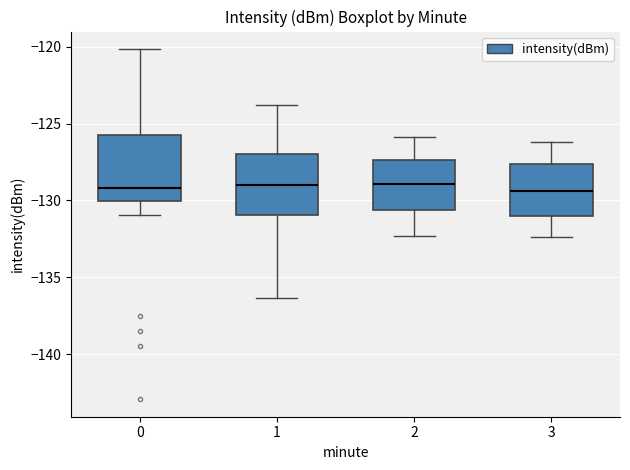

Reading left to right, read every box against the y-axis: the position of its median line, the range the box covers, and the ends of its whiskers. The values are not printed on the chart, so give them approximately, as read against the axis.

0: median -129.0, box -130.0 to -126.0, whiskers -131.0 to -120.0
1: median -129.0, box -131.0 to -127.0, whiskers -136.5 to -124.0
2: median -129.0, box -130.5 to -127.5, whiskers -132.5 to -126.0
3: median -129.5, box -131.0 to -127.5, whiskers -132.5 to -126.0